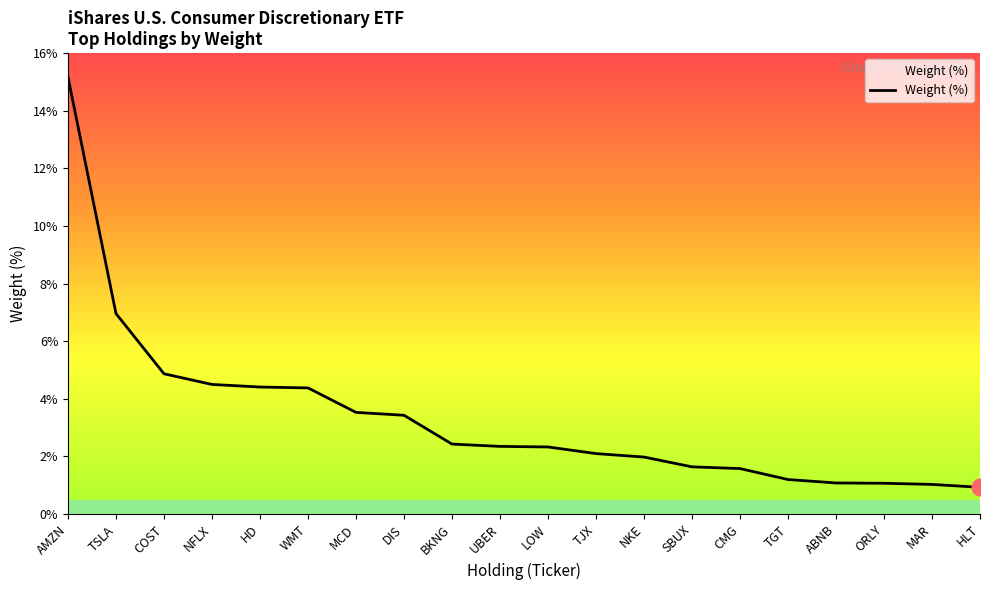

What is the approximate value at ORLY?

1.1